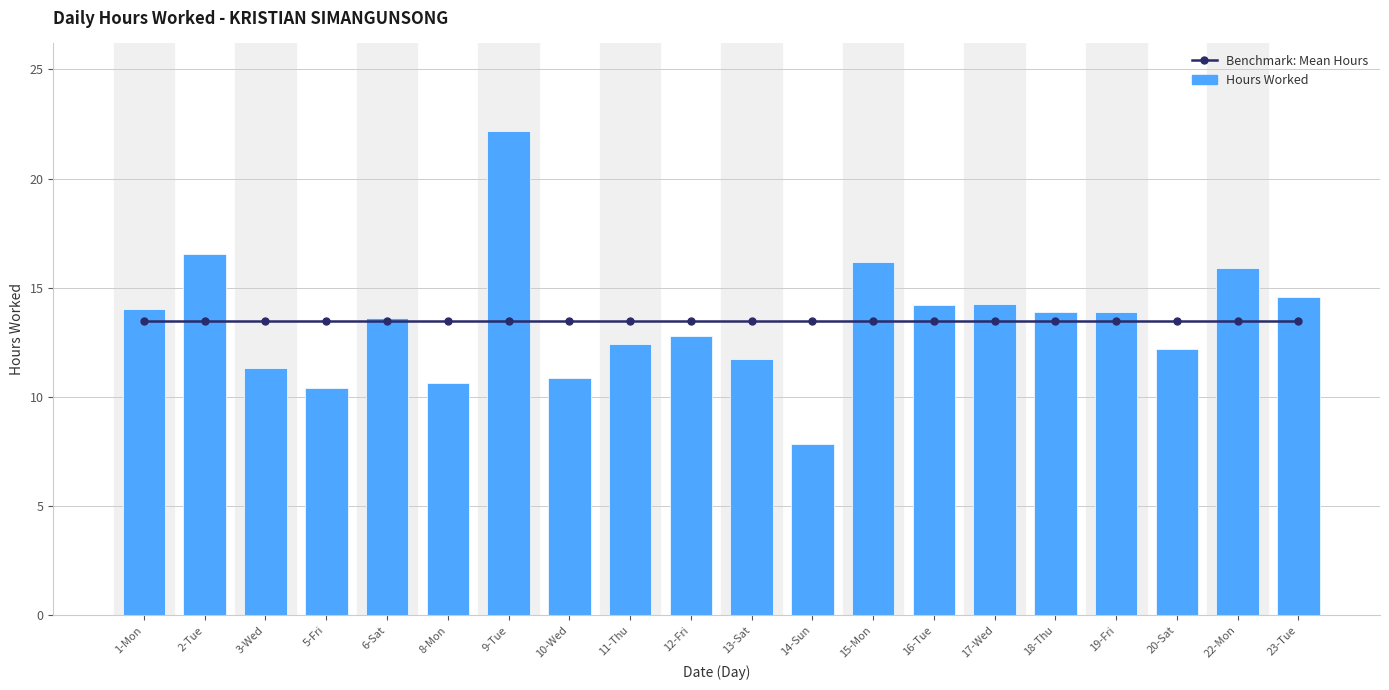

Read the Hours Worked value at 6-Sat.

13.6